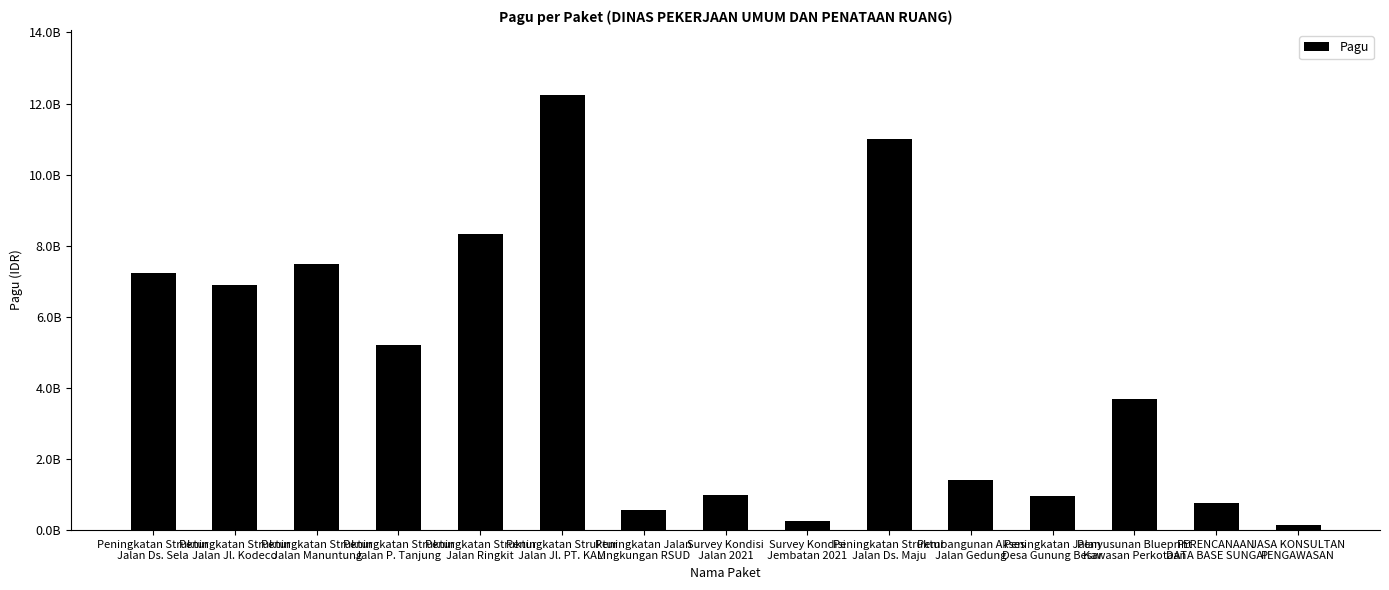

Rank the categories by value from lowest to highest.

JASA KONSULTAN
PENGAWASAN, Survey Kondisi
Jembatan 2021, Peningkatan Jalan
Lingkungan RSUD, PERENCANAAN
DATA BASE SUNGAI, Peningkatan Jalan
Desa Gunung Besar, Survey Kondisi
Jalan 2021, Pembangunan Akses
Jalan Gedung, Penyusunan Blueprint
Kawasan Perkotaan, Peningkatan Struktur
Jalan P. Tanjung, Peningkatan Struktur
Jalan Jl. Kodeco, Peningkatan Struktur
Jalan Ds. Sela, Peningkatan Struktur
Jalan Manuntung, Peningkatan Struktur
Jalan Ringkit, Peningkatan Struktur
Jalan Ds. Maju, Peningkatan Struktur
Jalan Jl. PT. KAM